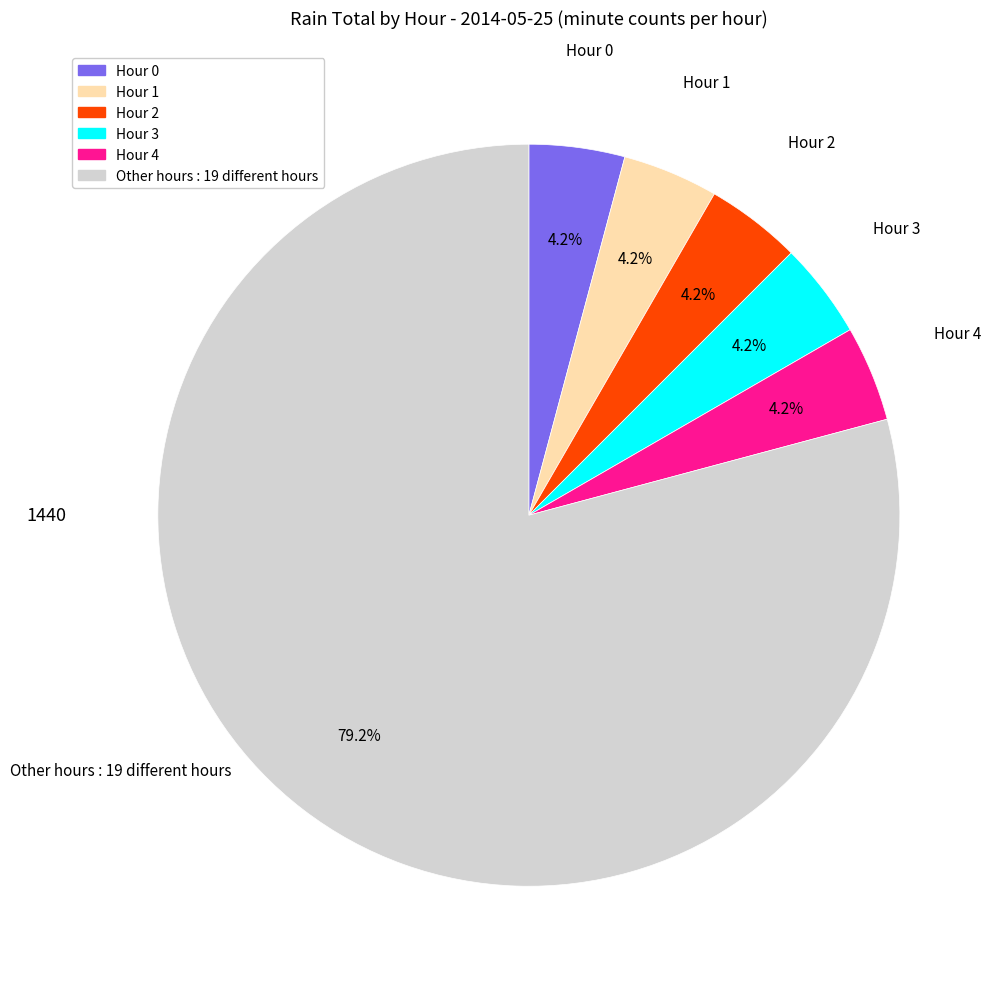

Does any single category account for the majority?

Yes